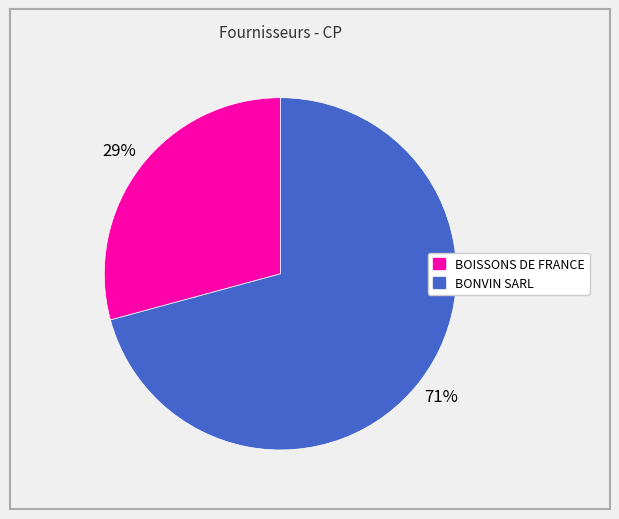

Which slice is the largest?

BONVIN SARL